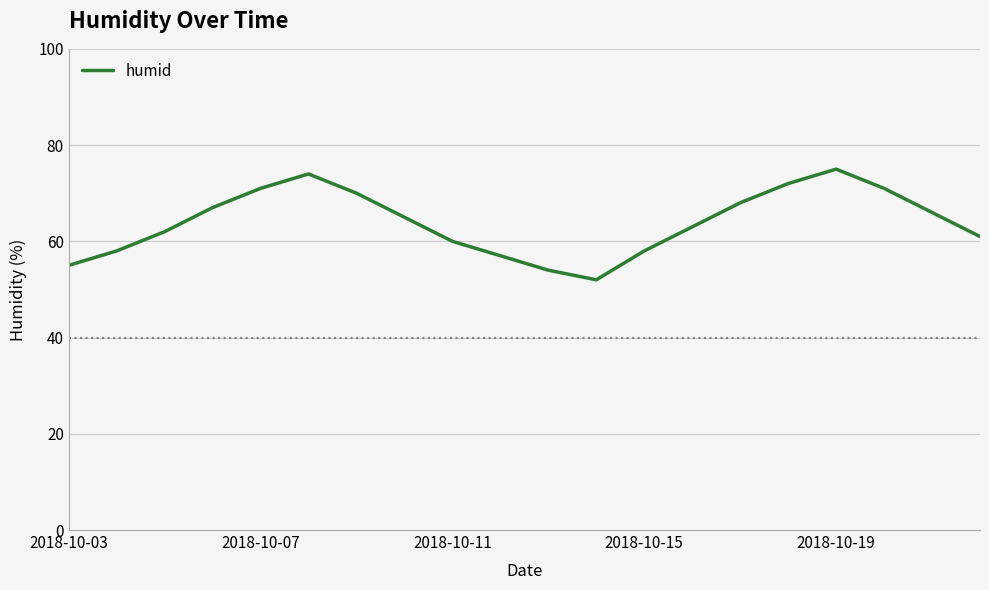

What is the maximum value shown in the chart?

75